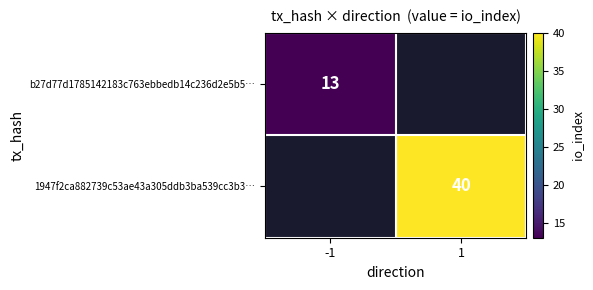

True or false: 1947f2ca882739c53ae43a305ddb3ba539cc3b3… has a value of 23 at 1.

False